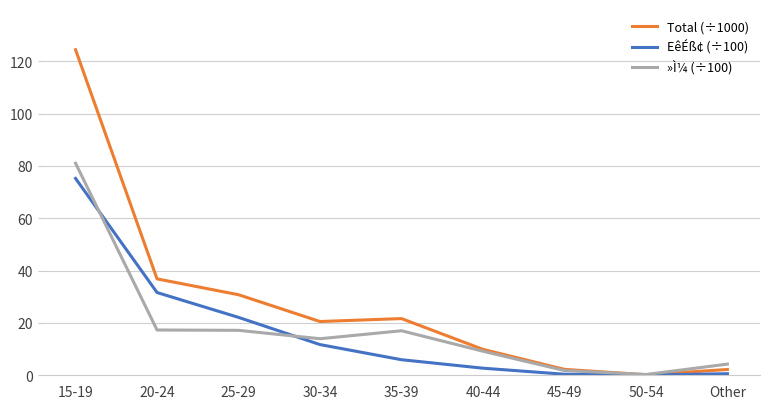

What is the difference between the second highest and minimum values in the Total (÷1000) series?

36.6